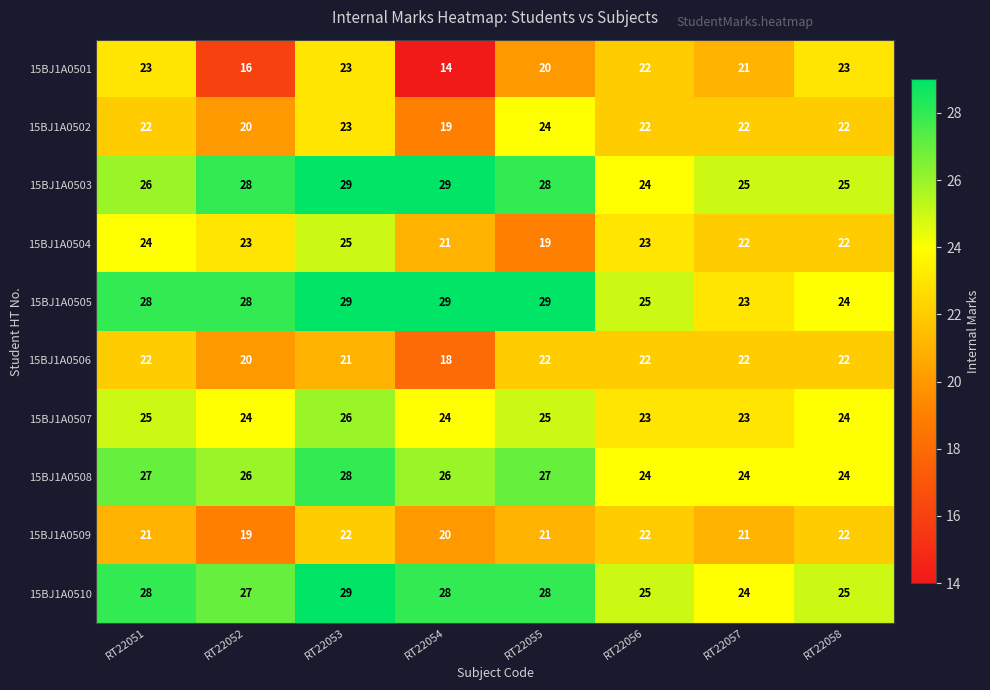

The 15BJ1A0510 series shows 29 at RT22053. True or false?

True